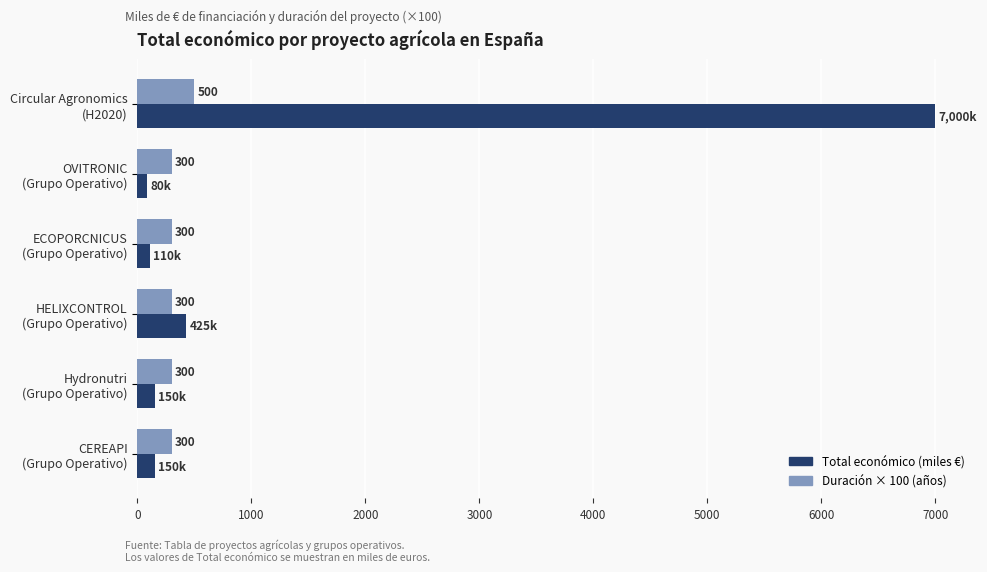

Rank the series by their maximum value, from highest to lowest.

Total económico (miles €), Duración × 100 (años)